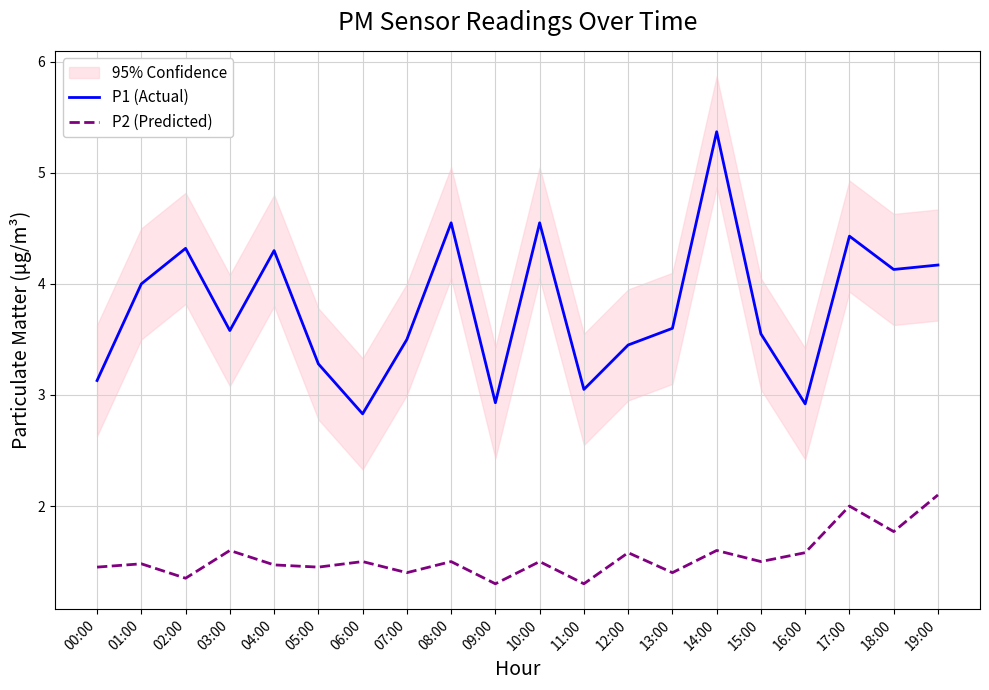

What is the average value of the P1 (Actual) series?

3.8